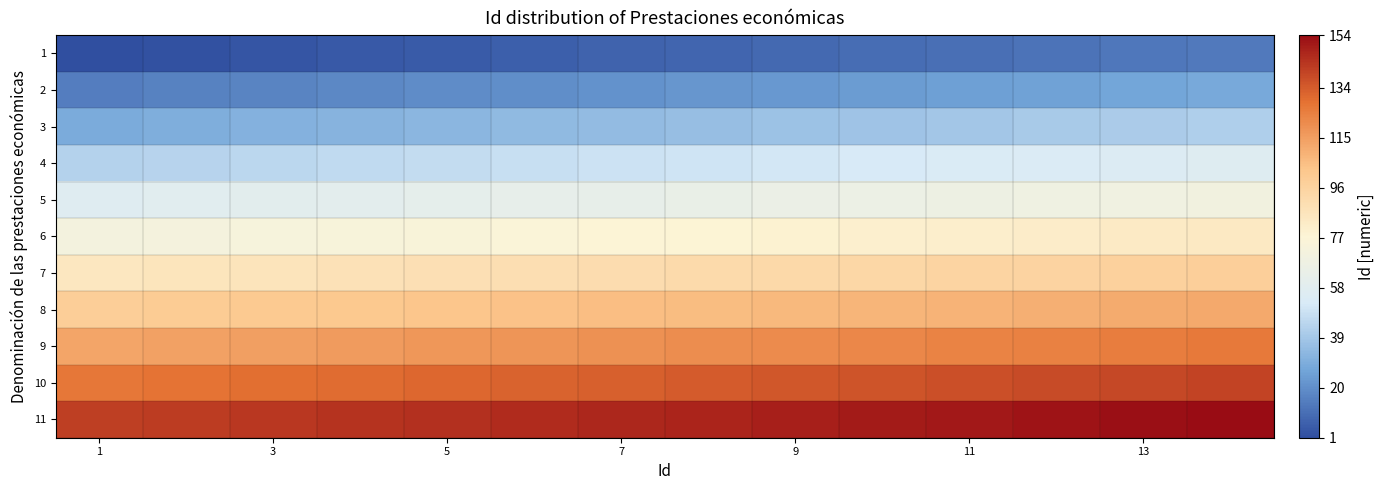

Reading right to left, extract all data points from this chart.

1: 14	13	12	11	10	9	8	7	6	5	4	3	2	1
2: 28	27	26	25	24	23	22	21	20	19	18	17	16	15
3: 42	41	40	39	38	37	36	35	34	33	32	31	30	29
4: 56	55	54	53	52	51	50	49	48	47	46	45	44	43
5: 70	69	68	67	66	65	64	63	62	61	60	59	58	57
6: 84	83	82	81	80	79	78	77	76	75	74	73	72	71
7: 98	97	96	95	94	93	92	91	90	89	88	87	86	85
8: 112	111	110	109	108	107	106	105	104	103	102	101	100	99
9: 126	125	124	123	122	121	120	119	118	117	116	115	114	113
10: 140	139	138	137	136	135	134	133	132	131	130	129	128	127
11: 154	153	152	151	150	149	148	147	146	145	144	143	142	141